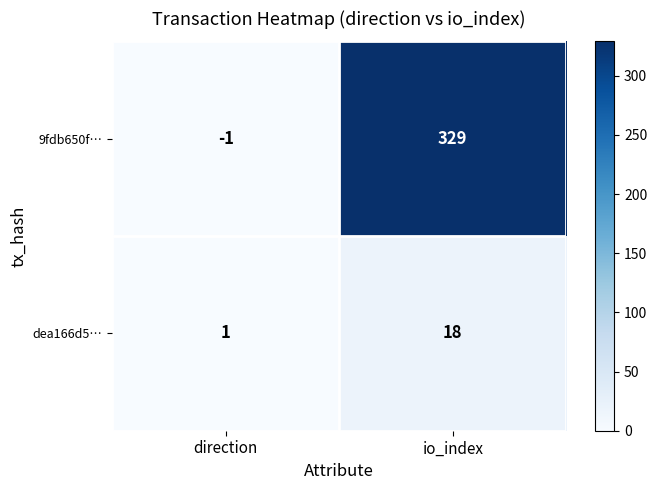

Which series has the widest spread of values?

9fdb650f…